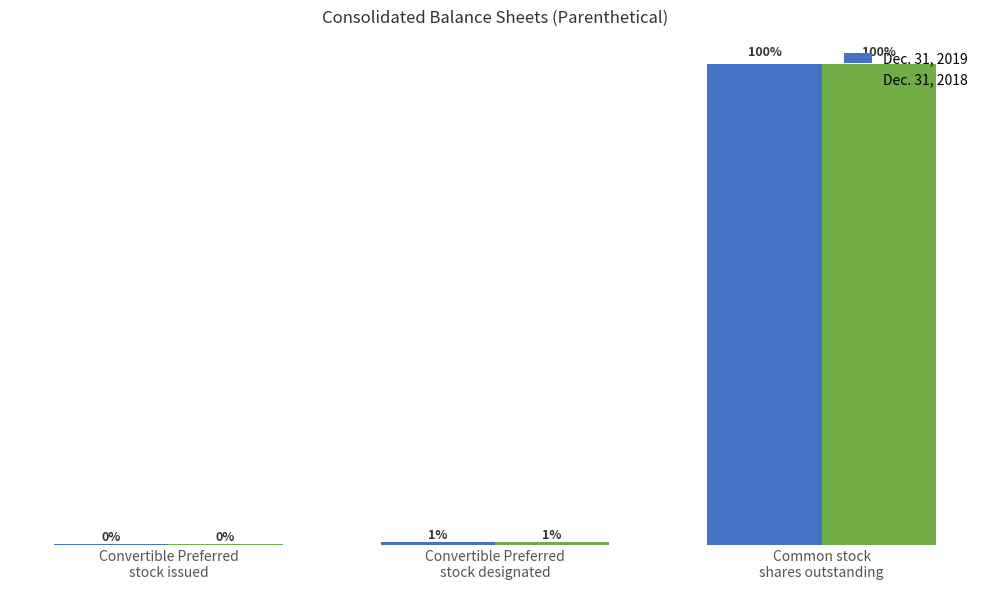

What is the highest value of the Dec. 31, 2019 series?

90477798